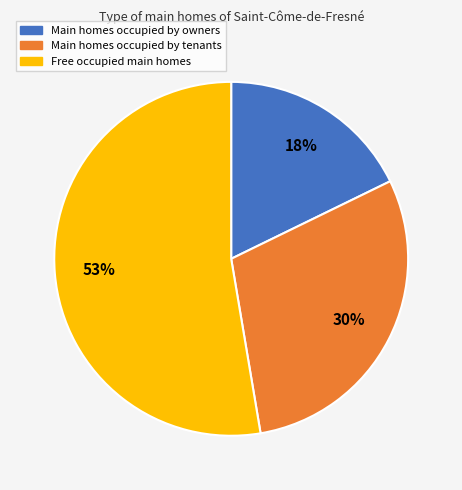

To the nearest percent, what is the difference between the largest and smallest slice percentages?

35%